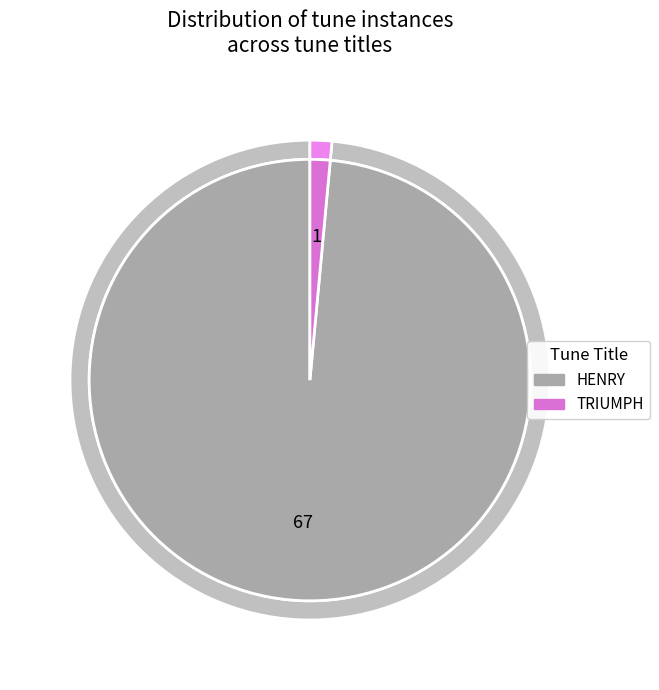

Is the sum of HENRY and TRIUMPH greater than half?

Yes